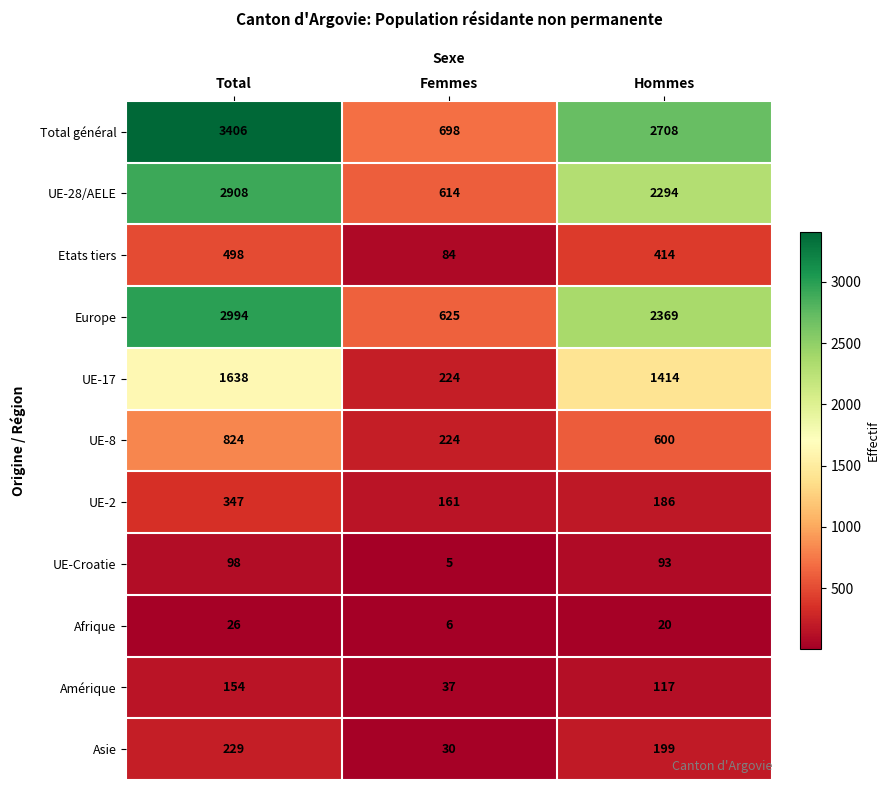

At Hommes, list the series in order from smallest to largest.

Afrique, UE-Croatie, Amérique, UE-2, Asie, Etats tiers, UE-8, UE-17, UE-28/AELE, Europe, Total général